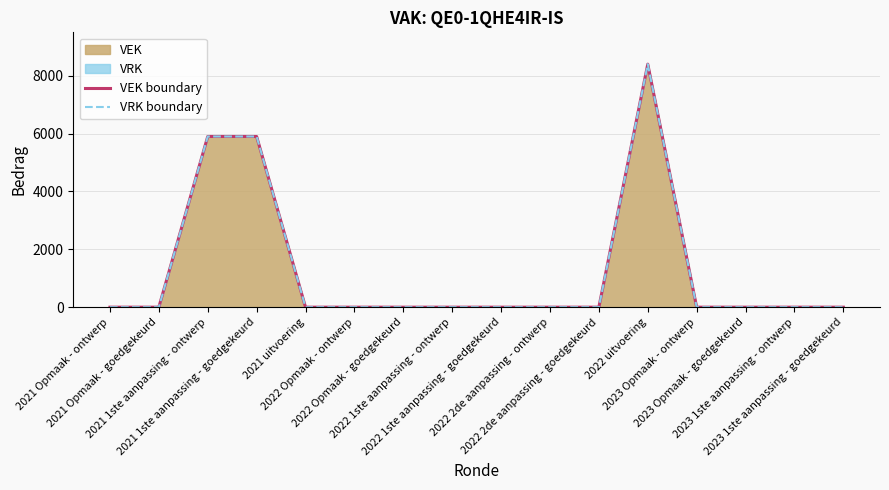

Is it true that VEK boundary equals -2977 at 2023 Opmaak - goedgekeurd?

False